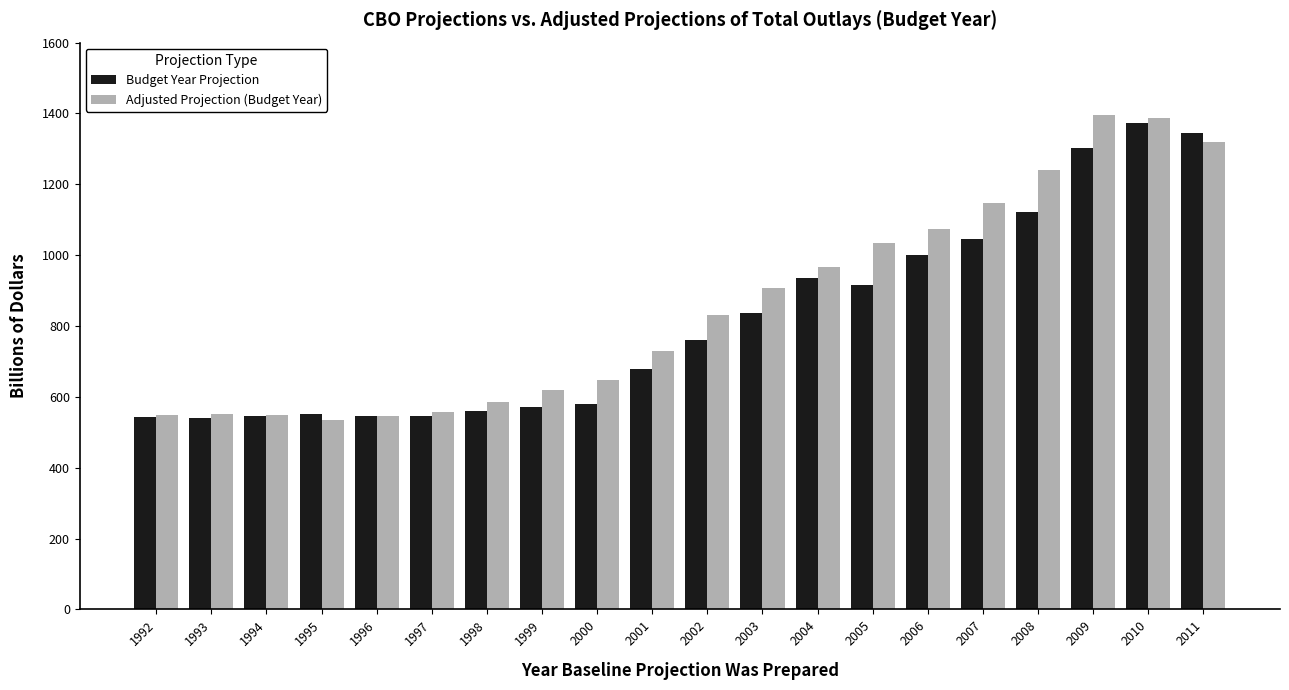

What is the smallest value displayed?

533.3